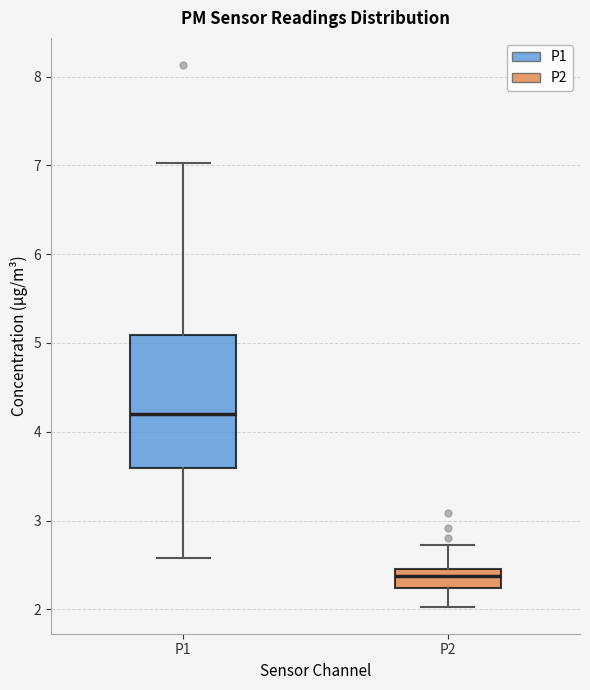

Reading left to right, read every box against the y-axis: the position of its median line, the range the box covers, and the ends of its whiskers. The values are not printed on the chart, so give them approximately, as read against the axis.

P1: median 4.2, box 3.6 to 5.1, whiskers 2.6 to 7.0
P2: median 2.4, box 2.2 to 2.5, whiskers 2.0 to 2.7